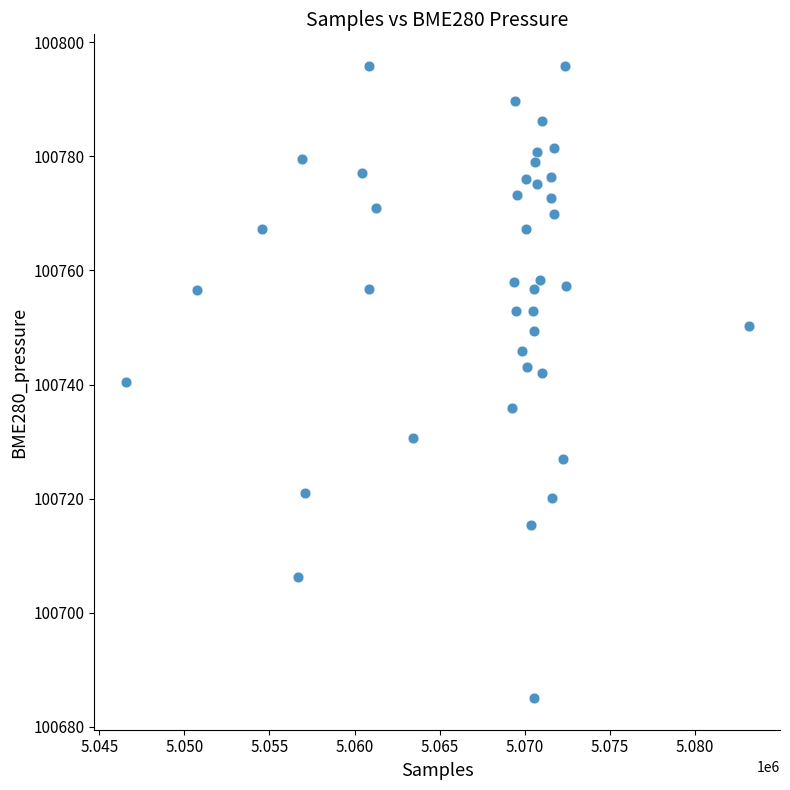

What is the range of X values (max minus min)?

36615.0